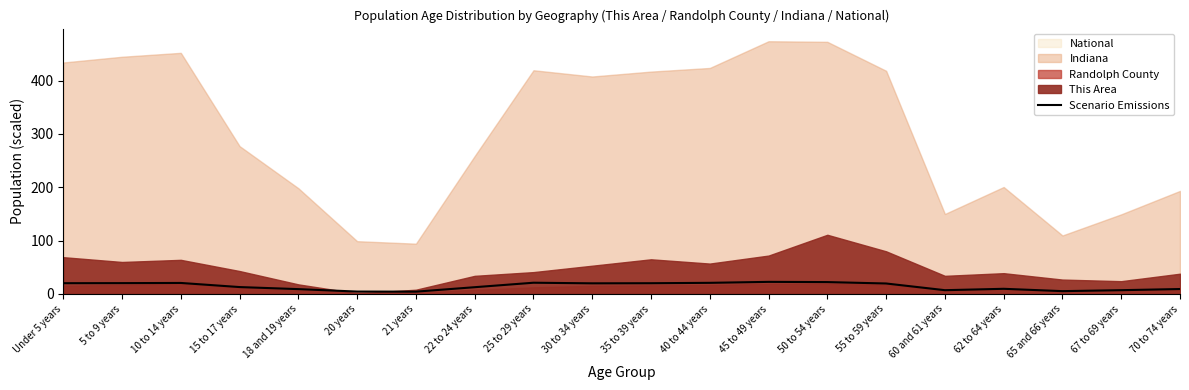

Reading left to right, list all the values displayed in this chart.

20.2	20.3	20.7	13.0	9.1	4.5	4.4	12.7	21.1	20.0	20.2	20.9	22.7	22.3	19.7	7.1	9.7	5.3	7.1	9.3